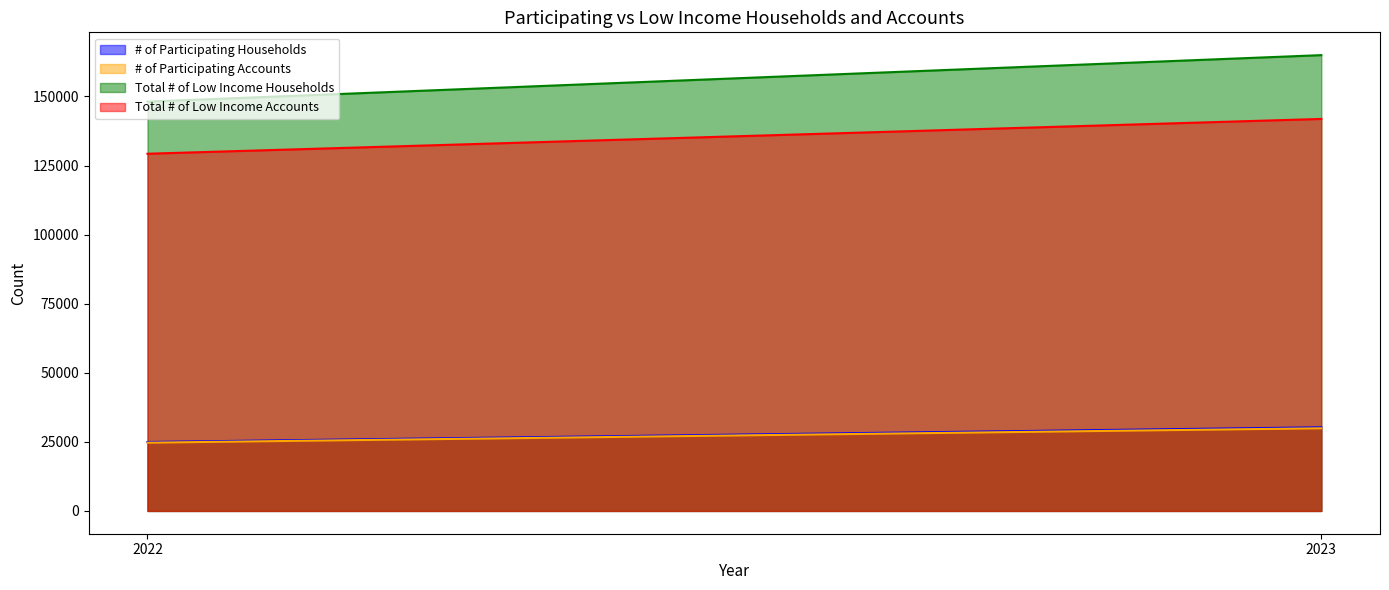

Rank the series by their maximum value, from lowest to highest.

# of Participating Accounts, # of Participating Households, Total # of Low Income Accounts, Total # of Low Income Households